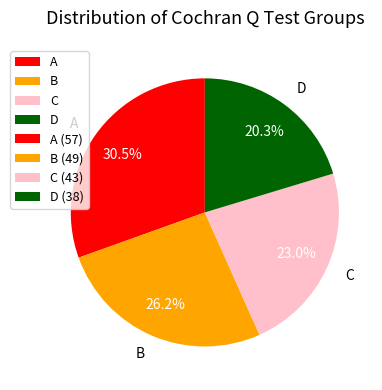

Which has a higher value, D or C?

C